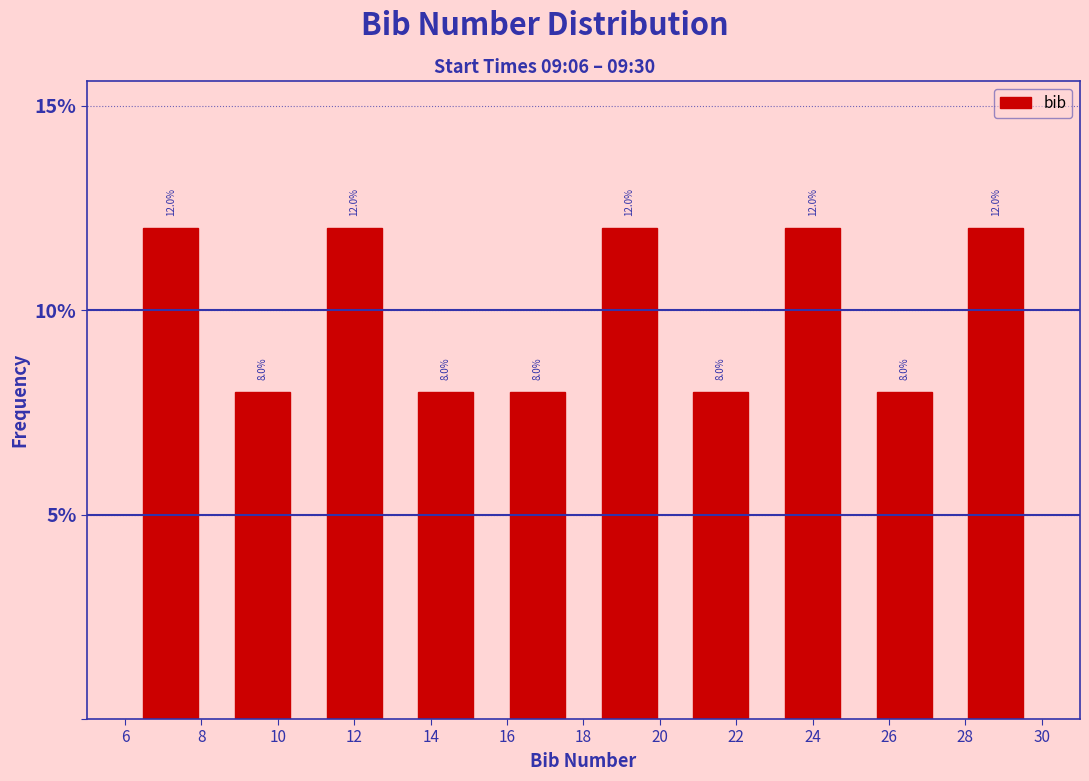

How tall is the bar that spans 13.2 to 15.6 on the x-axis?

8.0